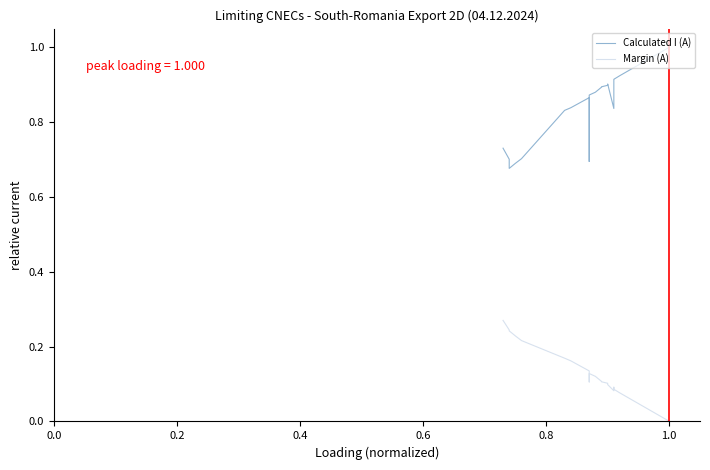

What is the difference between the second highest and minimum values in the Calculated I (A) series?

0.2